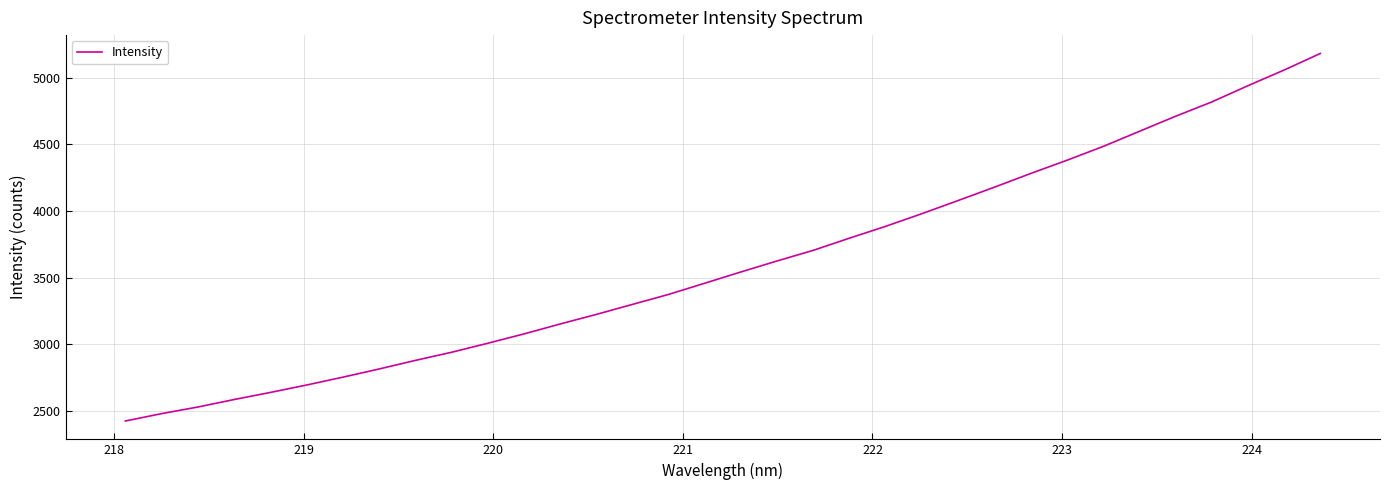

Is this an area chart (filled region under the line)?

No